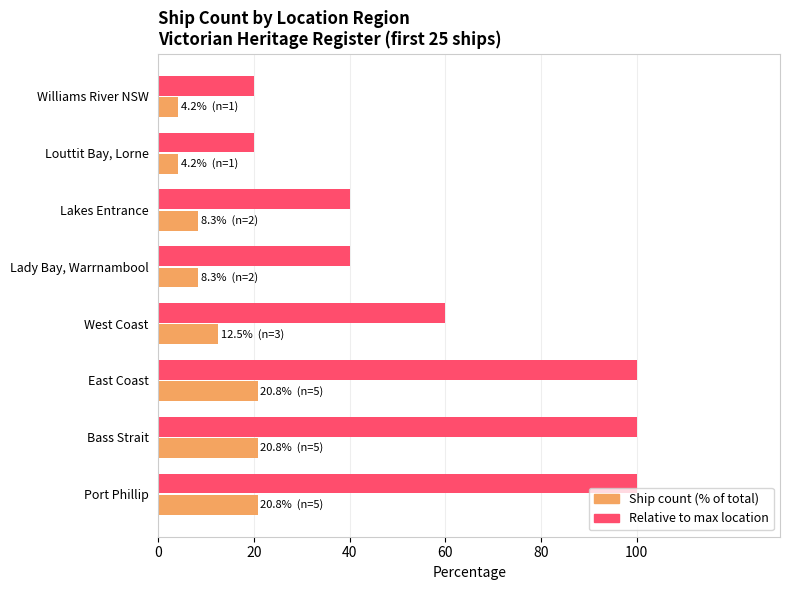

What is the average value of the Relative to max location series?

60.0